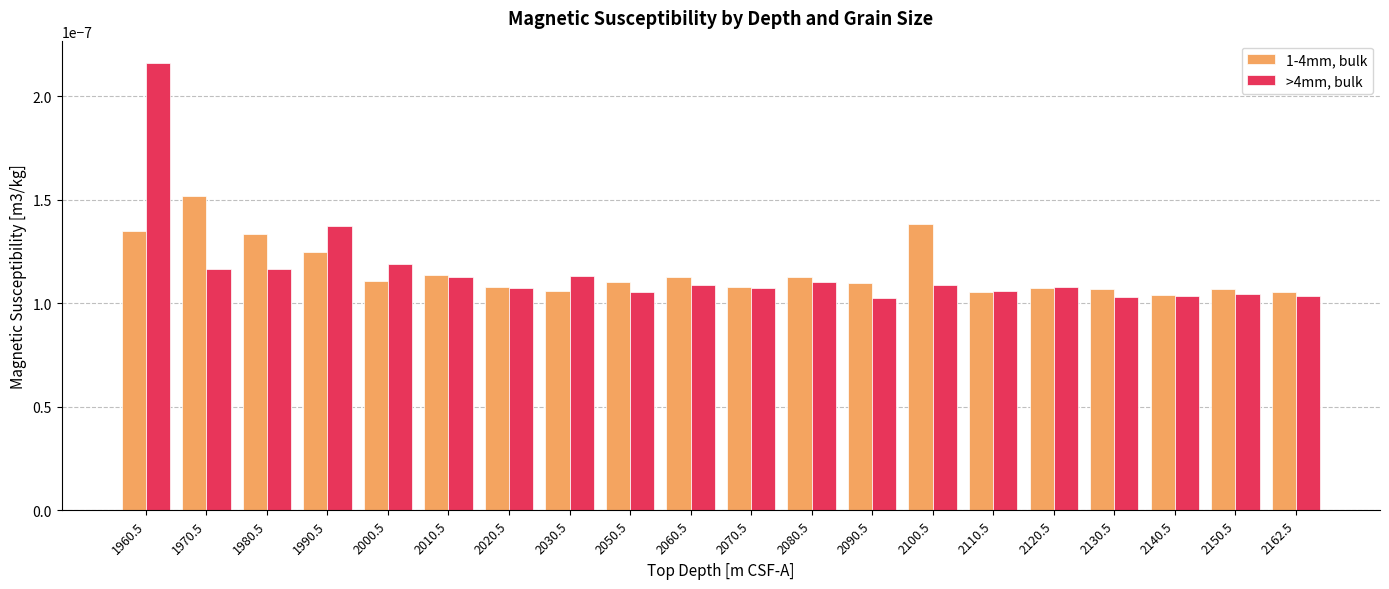

Count the >4mm, bulk values in the range 0 to 1.

20